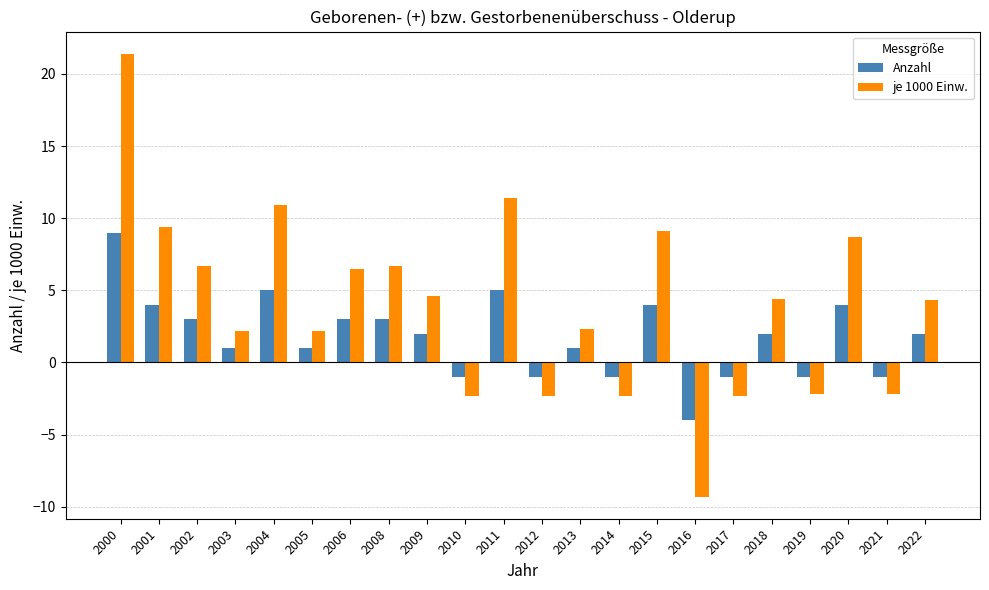

At which category does the chart reach its minimum across all series?

2016